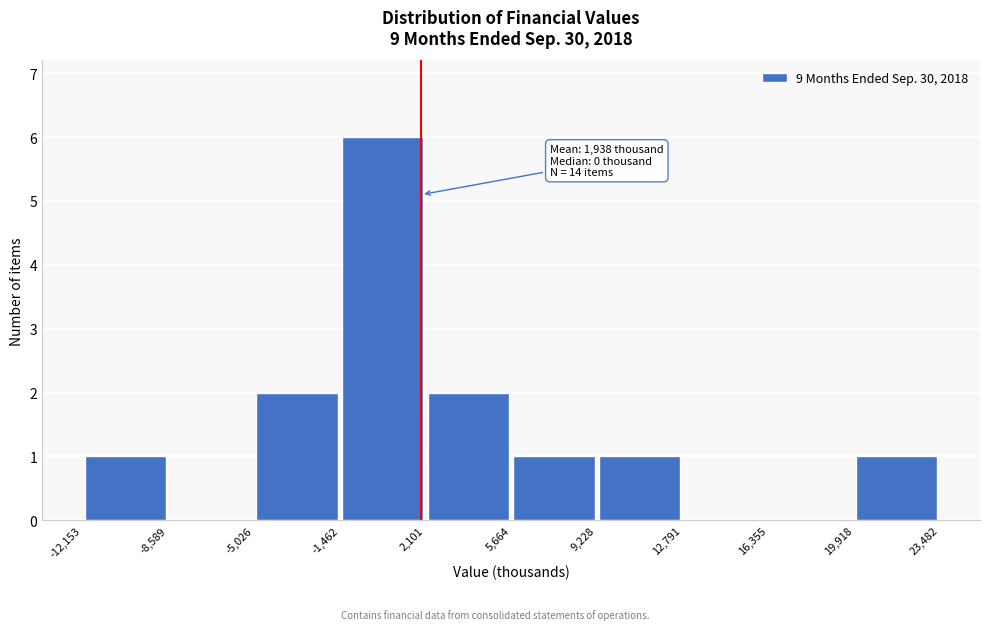

Over which range of the x-axis is the bar tallest?

-1,462 to 2,101